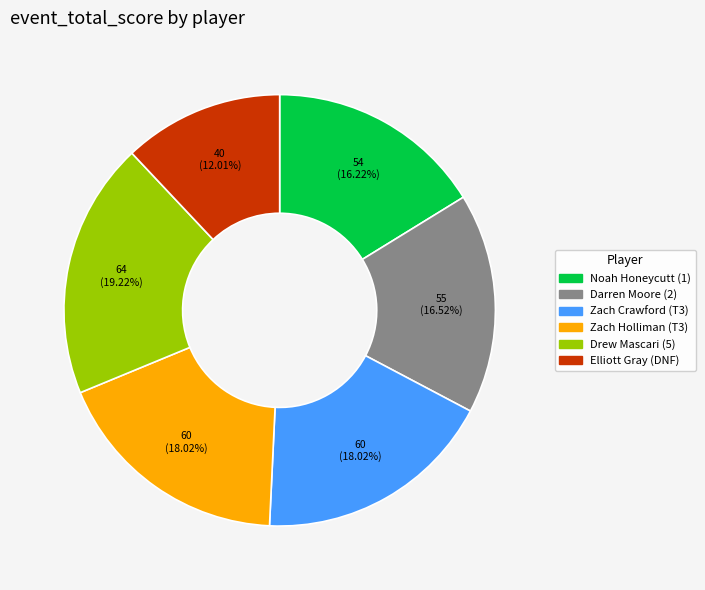

What portion of the pie excludes Darren Moore (2)?

83.5%